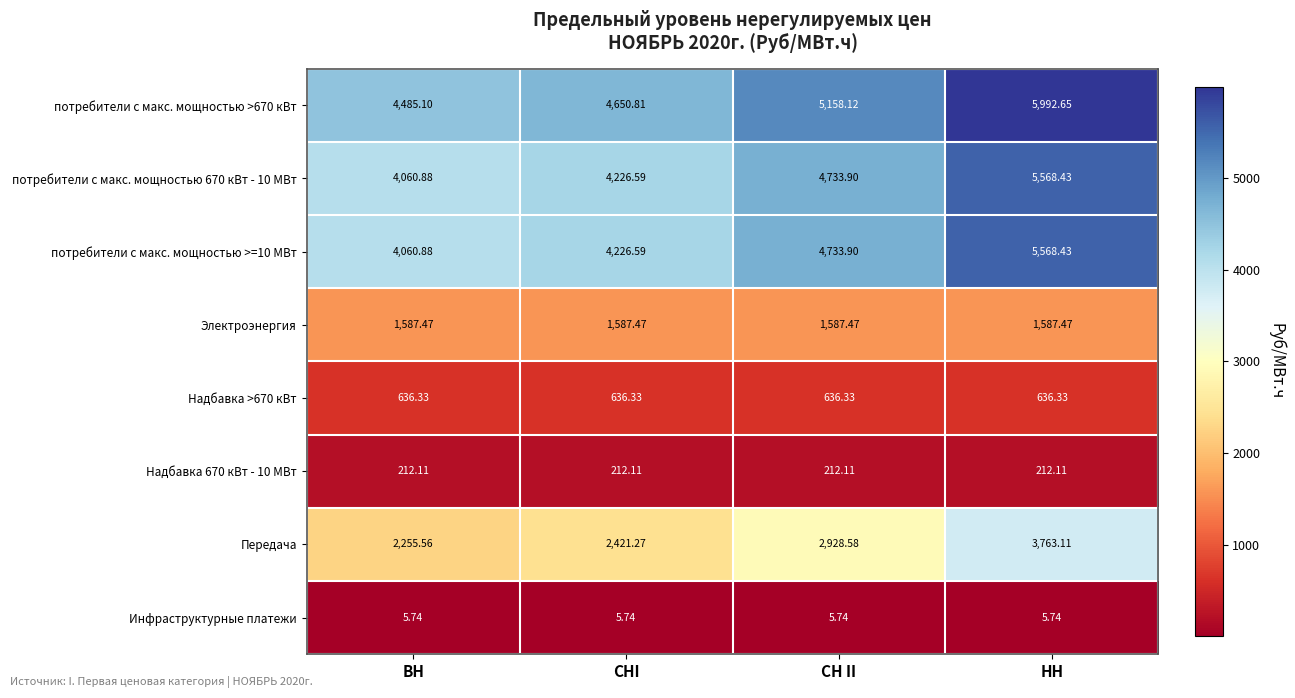

At which category does the chart reach its peak across all series?

НН